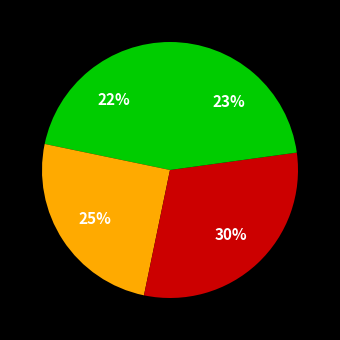

How many segments does this pie chart have?

4